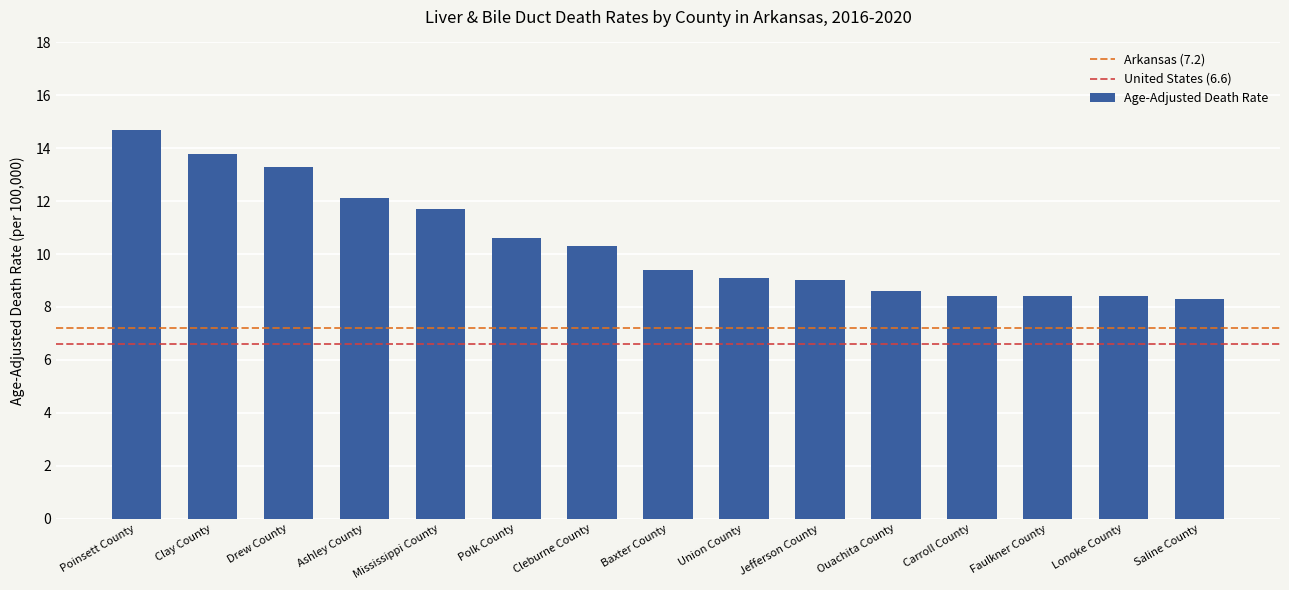

How many series are shown in this chart?

1